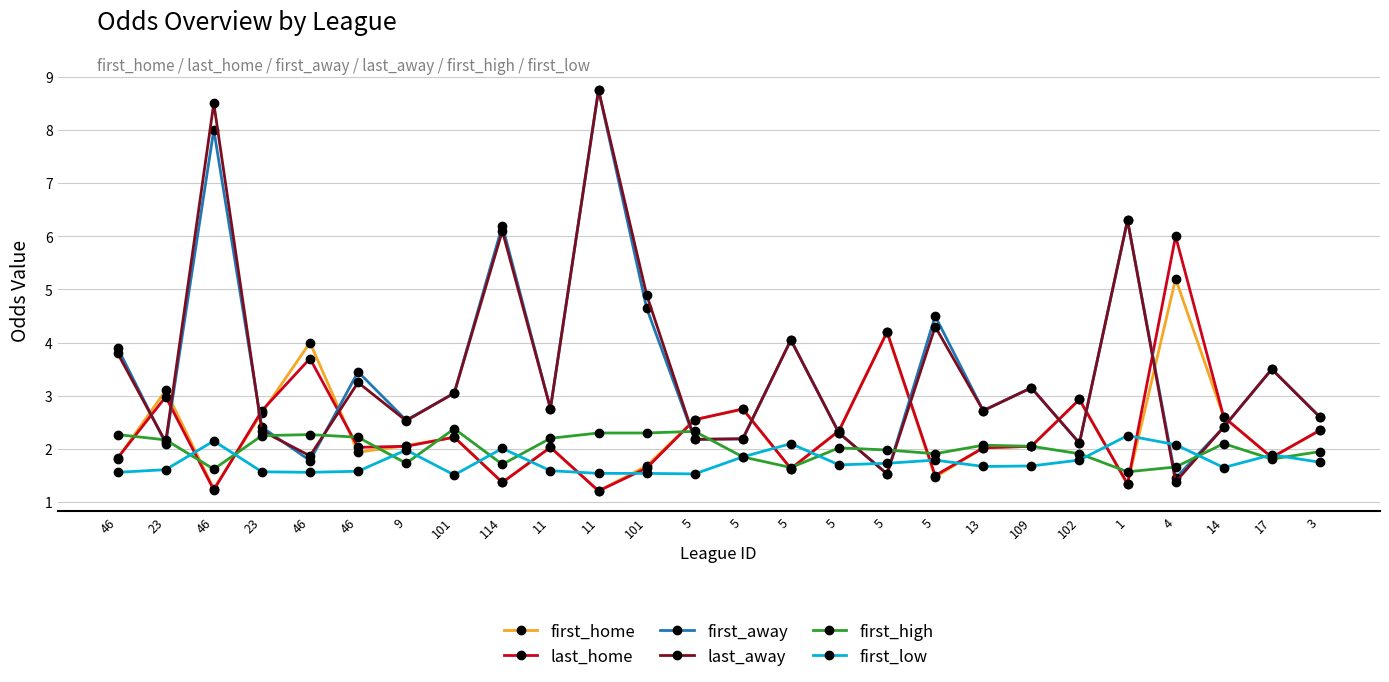

What is the label of the 9th point from the right?

5